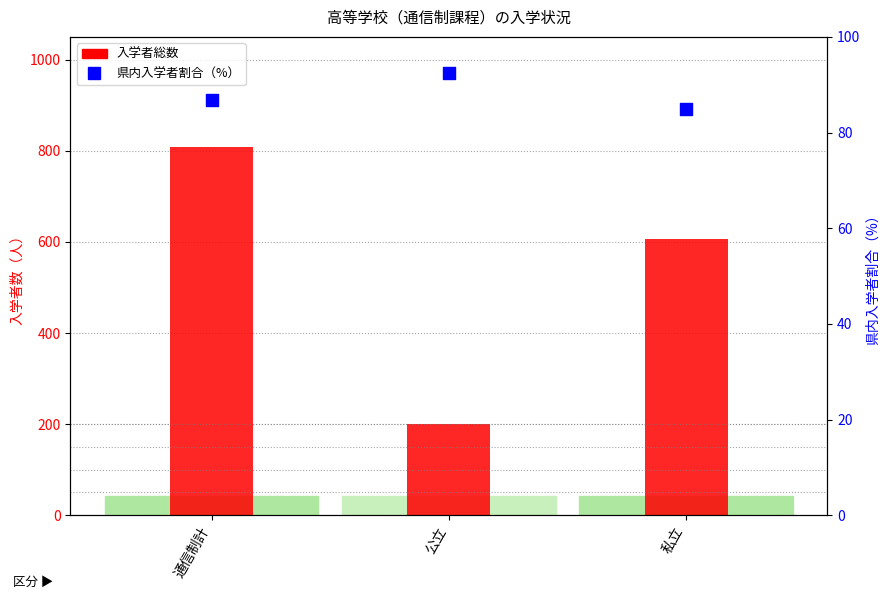

What are all the series names shown in the legend?

入学者総数, 県内生徒割合（%）